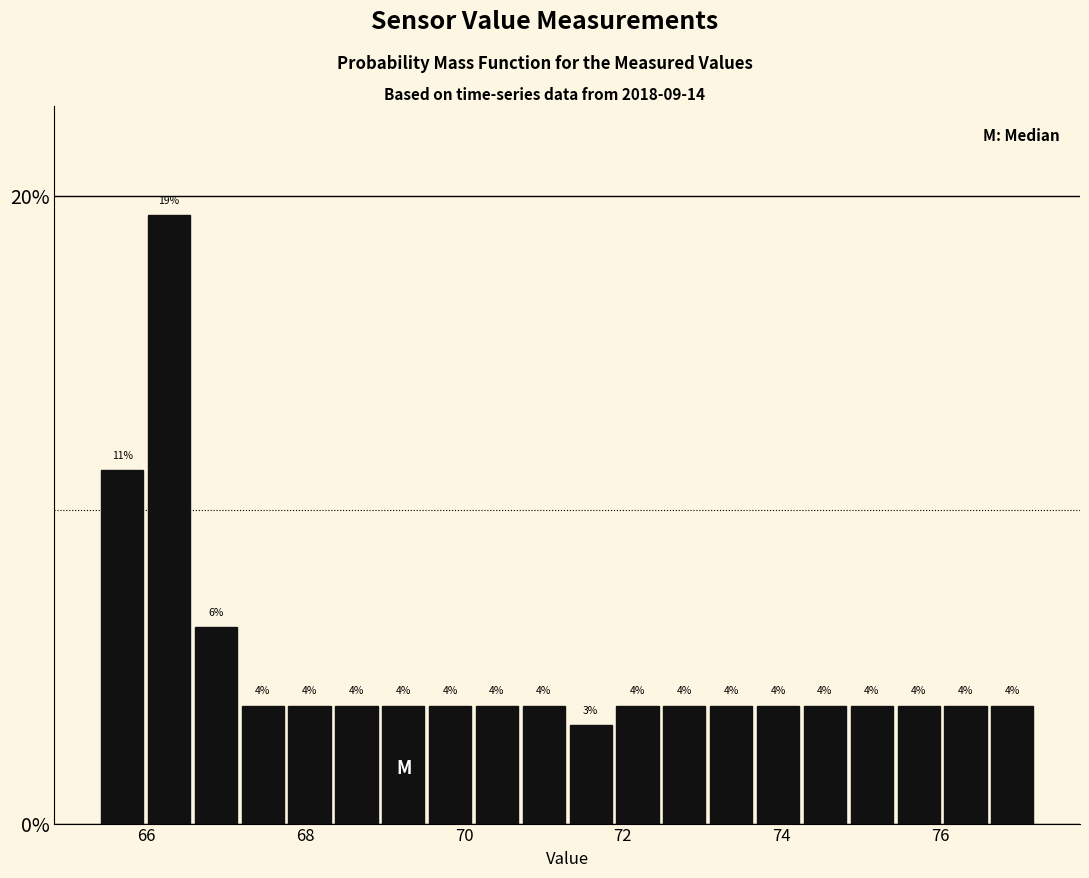

Read against the x-axis, roughly where is the centre of the tallest bar?

66.2